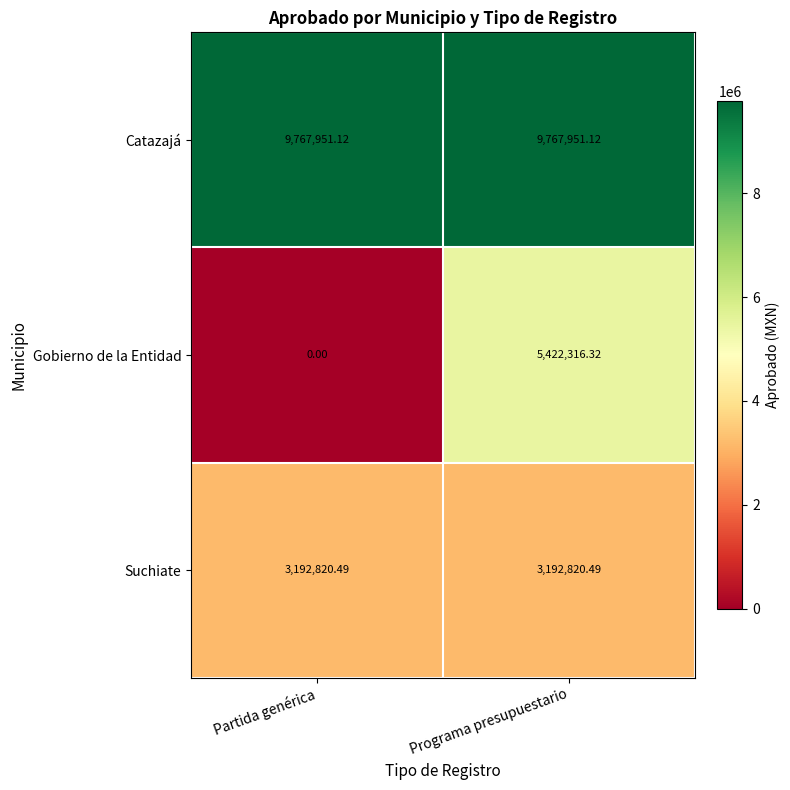

What is the difference between the highest and lowest values at Programa presupuestario?

6575130.6